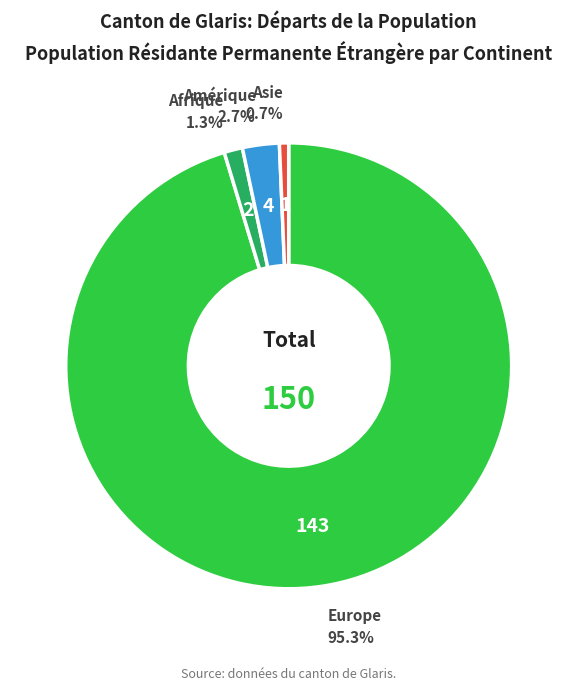

Which has a higher value, Amérique or Europe?

Europe